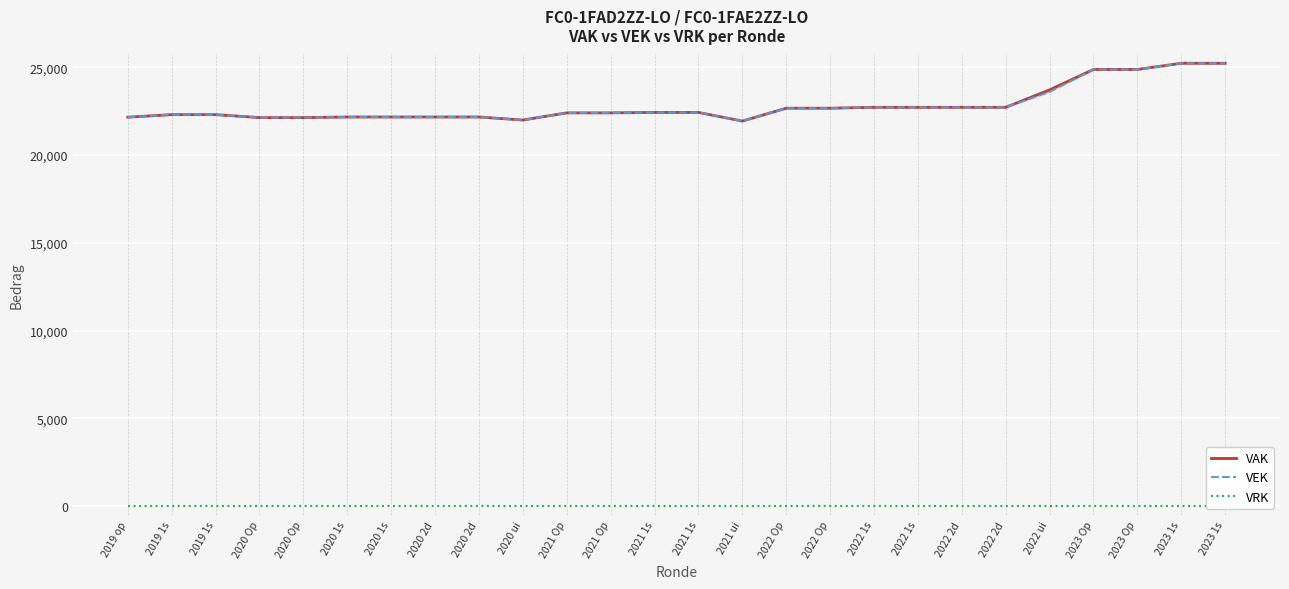

What is the sum of the VAK values at 2021 1s and 2022 1s?

45157